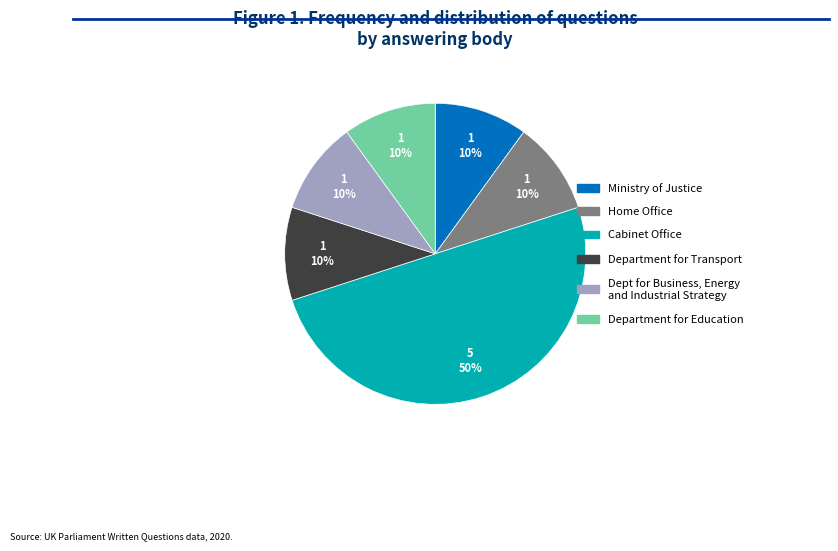

To the nearest percent, what is the difference between the largest and smallest slice percentages?

40%